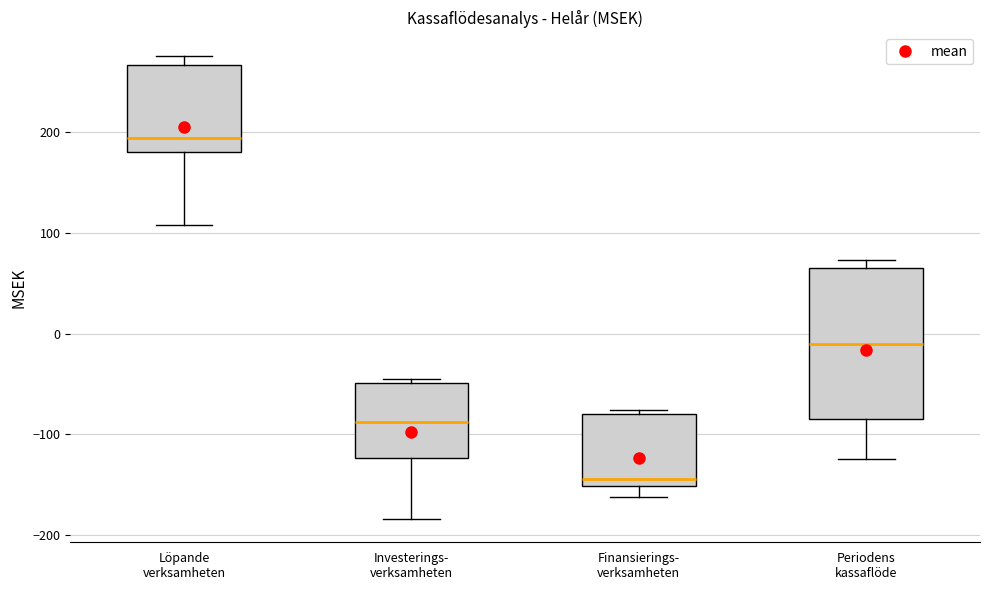

Reading left to right, transcribe this box plot: for each box, give where its median line is, the range the box spans, and where its two whiskers end, as read against the y-axis. The values are not printed on the chart, so give them approximately, as read against the axis.

Löpande verksamheten: median 190, box 180 to 270, whiskers 110 to 280
Investerings- verksamheten: median -90, box -120 to -50, whiskers -180 to -40
Finansierings- verksamheten: median -140, box -150 to -80, whiskers -160 to -80 (just above the box's upper edge)
Periodens kassaflöde: median -10, box -80 to 60, whiskers -120 to 70